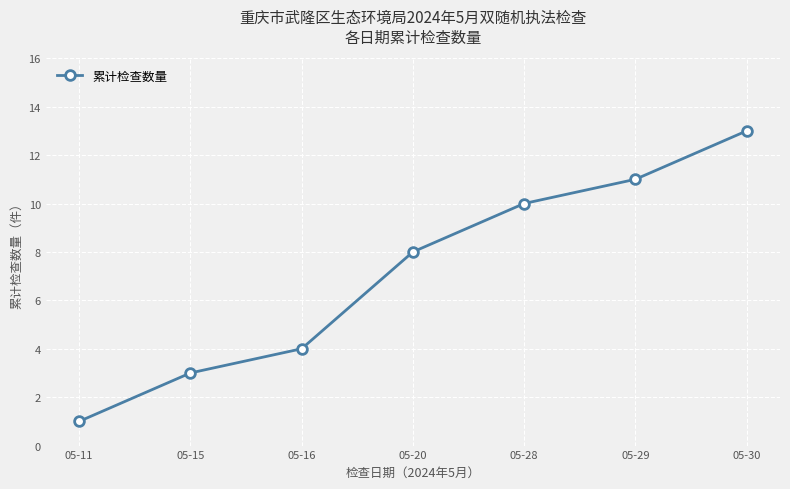

How many data points does each series have?

7